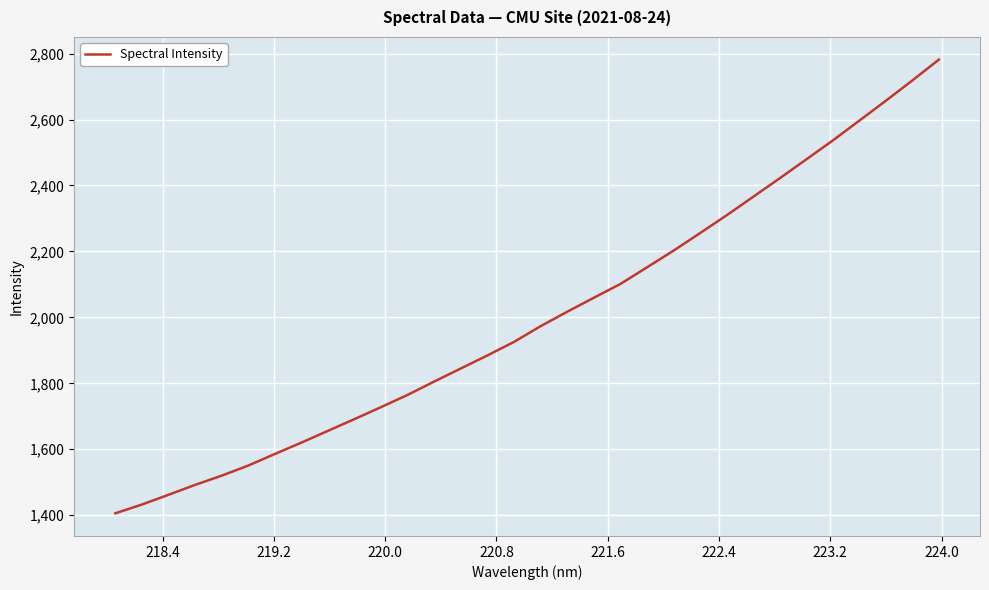

Reading left to right, transcribe all the data shown in this chart.

1405.8	1432.4	1462.0	1492.0	1520.0	1550.6	1585.7	1620.3	1656.0	1691.7	1728.0	1765.2	1805.6	1845.2	1884.6	1925.7	1973.3	2017.0	2059.3	2101.1	2151.4	2202.1	2255.4	2309.3	2365.3	2421.5	2478.8	2536.2	2596.4	2656.7	2718.3	2781.6